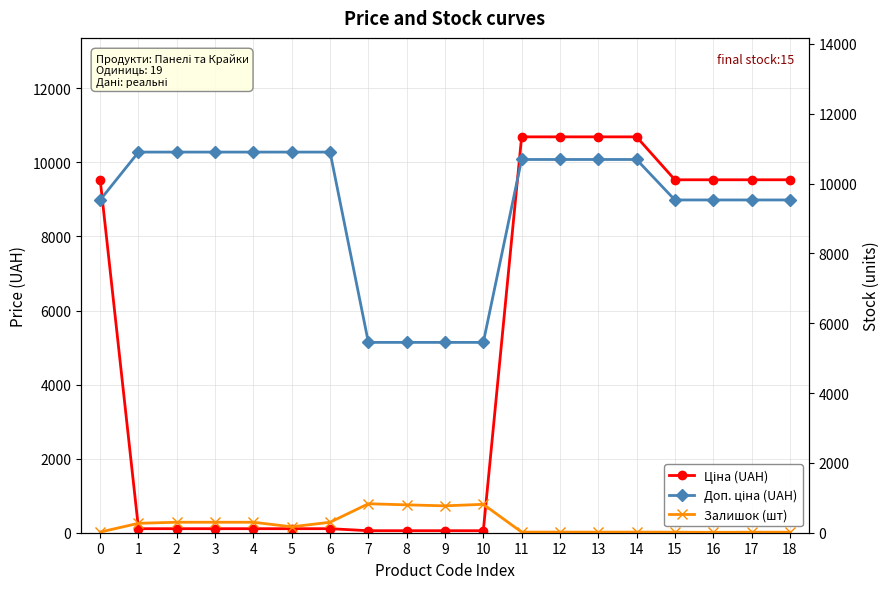

True or false: Ціна (UAH) has more than 1 interior local peaks.

False